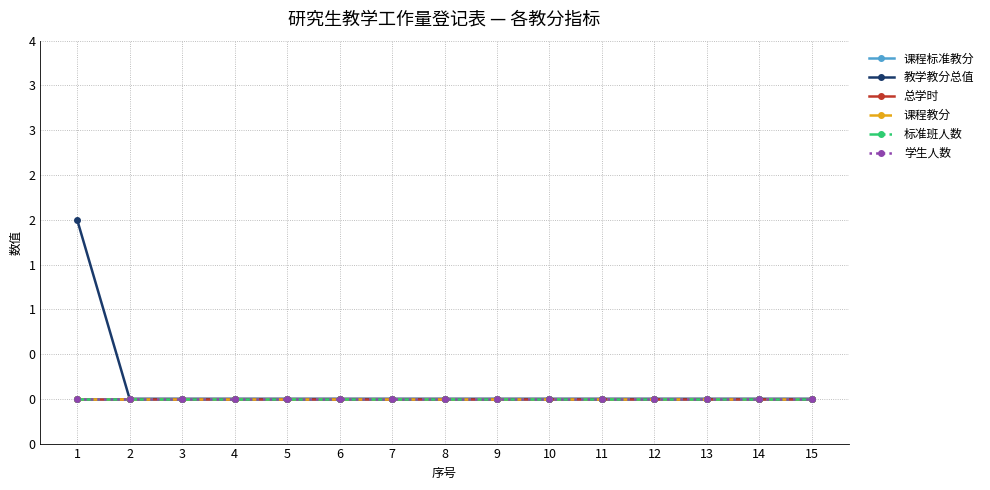

True or false: 教学教分总值 and 学生人数 intersect in this chart.

False